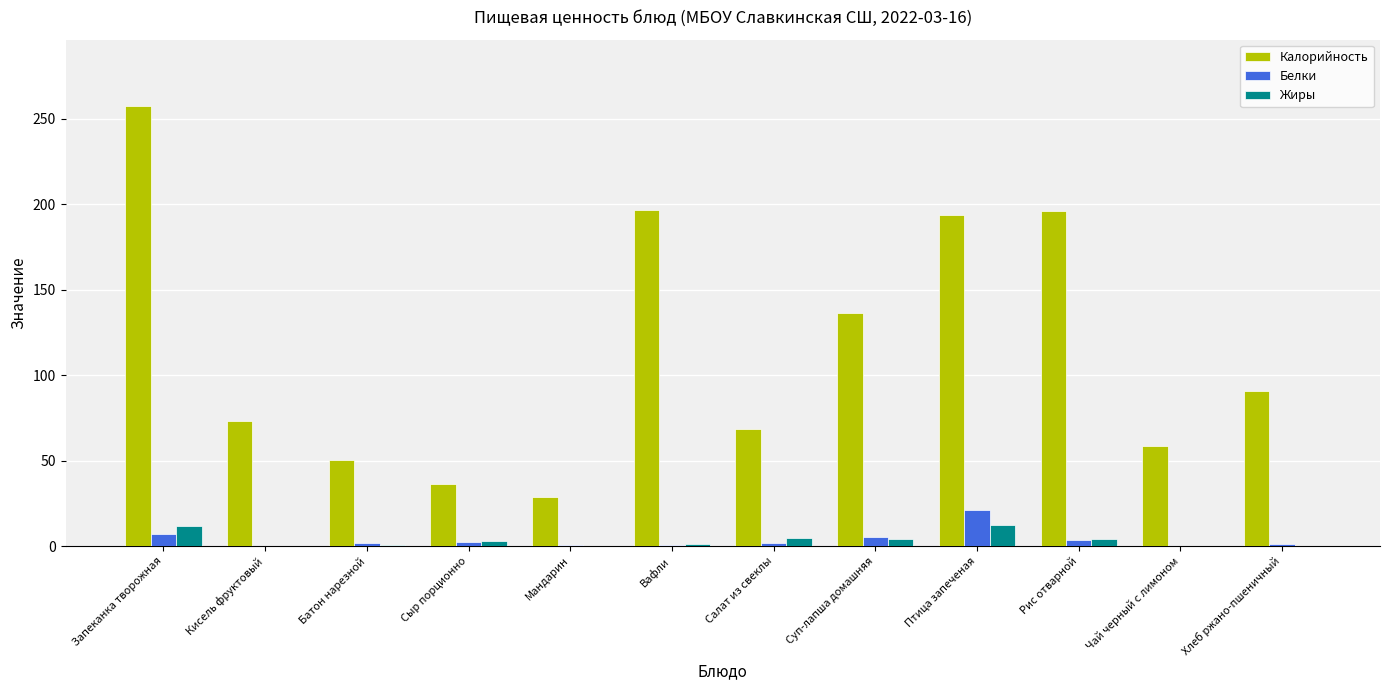

What are all the series names shown in the legend?

Калорийность, Белки, Жиры